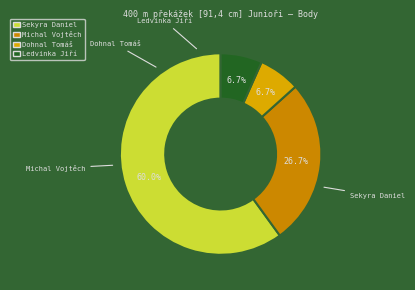

Is there a majority slice in this chart?

Yes